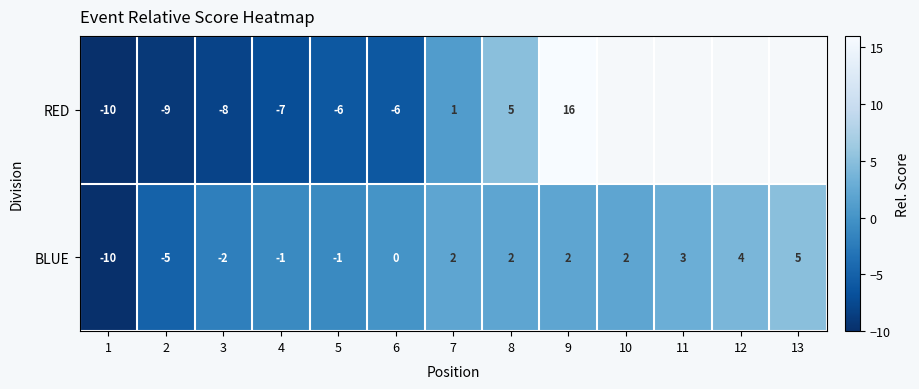

What is the difference between the BLUE values at 9 and 5?

3